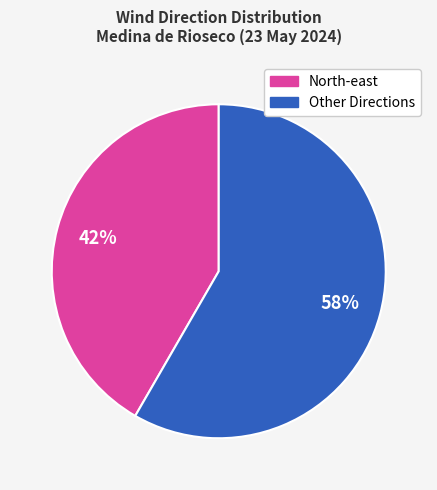

Is there any slice that represents more than half of the pie?

Yes